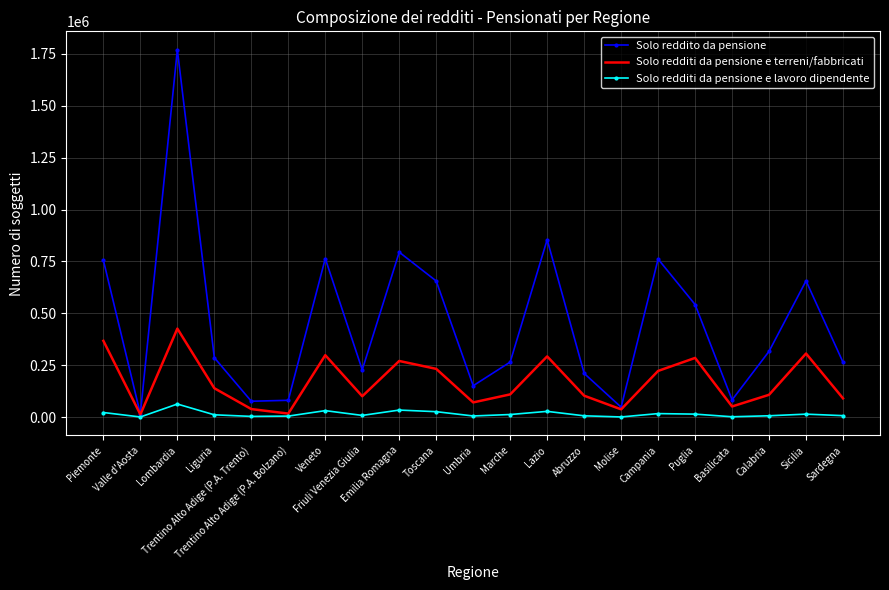

What value does the Solo reddito da pensione series have at Lazio, to the nearest 50?

854950